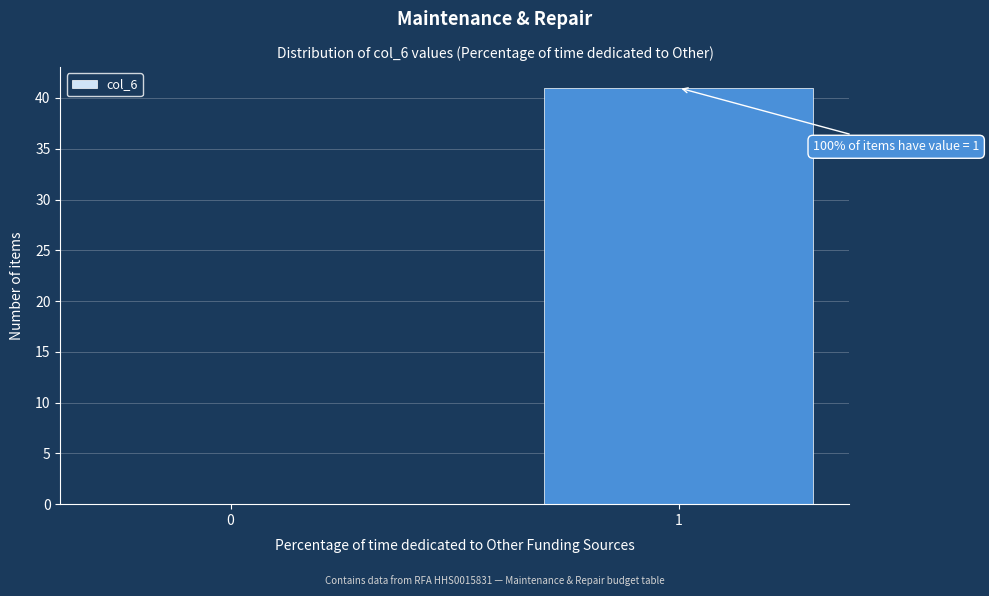

Reading left to right, what are all the values shown in this chart?

0=0	1=41